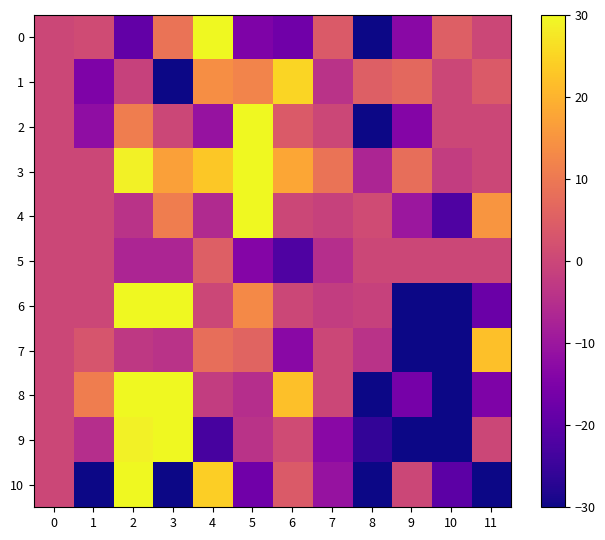

Which label corresponds to the smallest value in the chart?

11